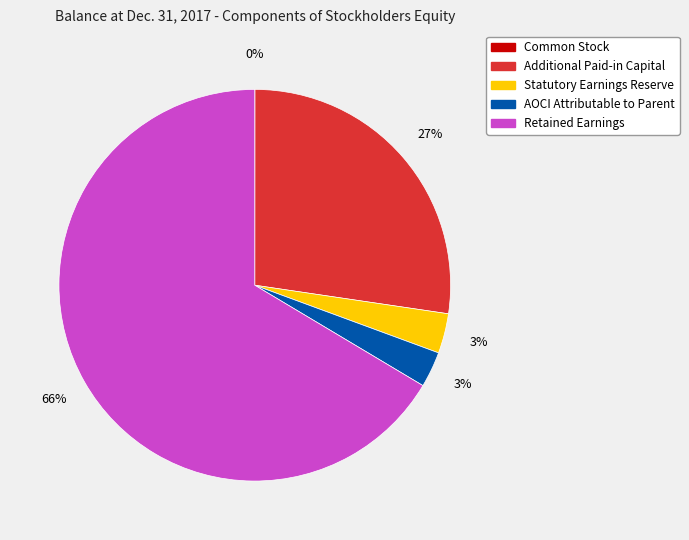

Does Retained Earnings represent more than half of the total?

Yes